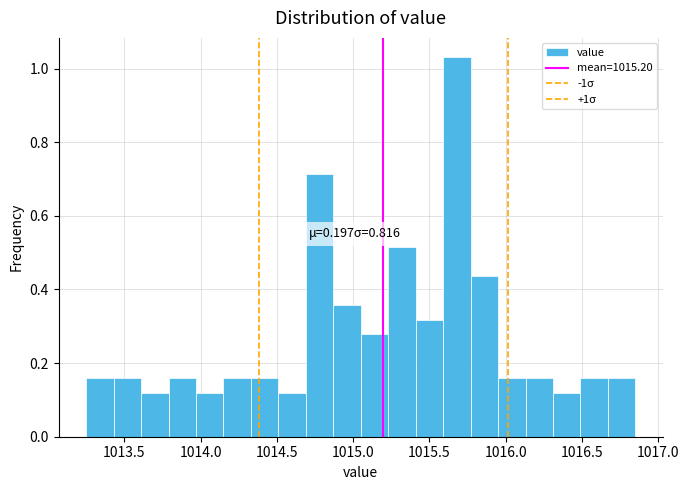

Read against the x-axis, roughly where is the centre of the tallest bar?

1015.70